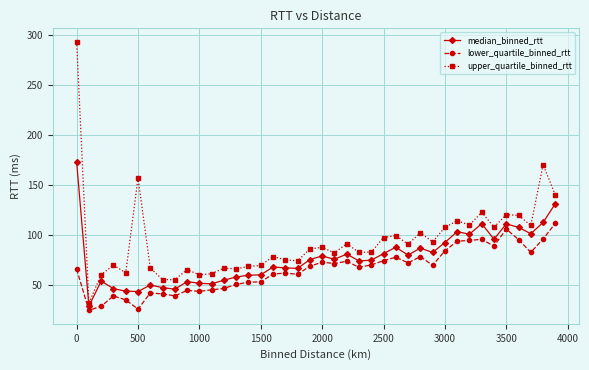

What is the average value of the median_binned_rtt series?

77.1